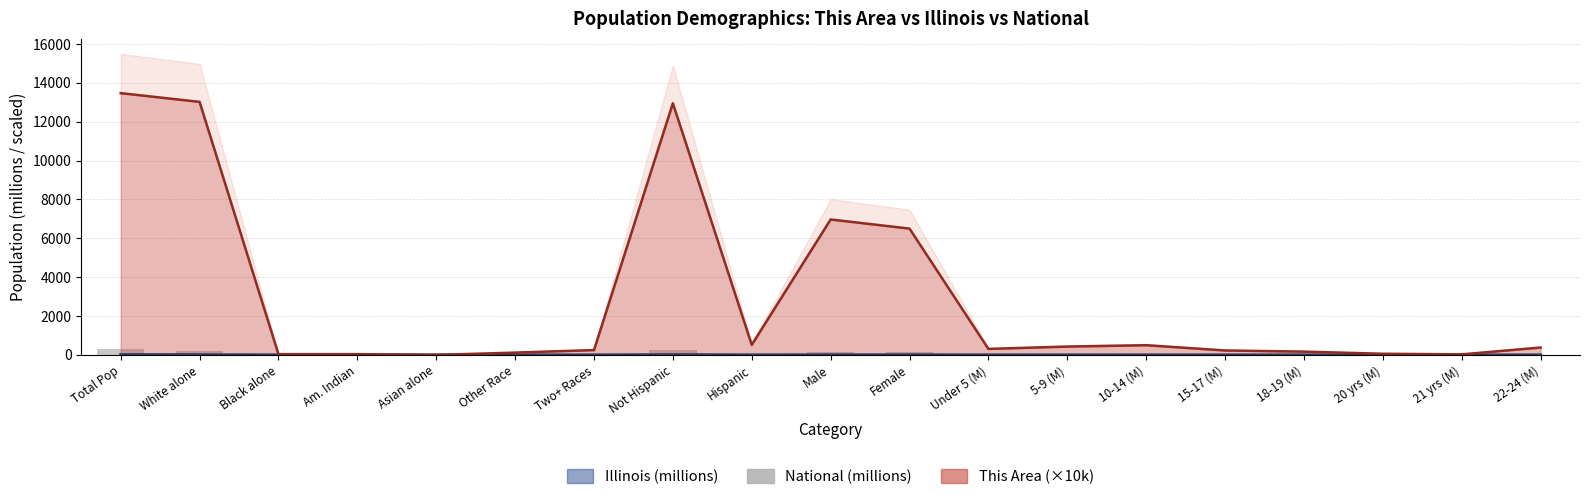

What is the label of the 16th bar from the right?

Am. Indian